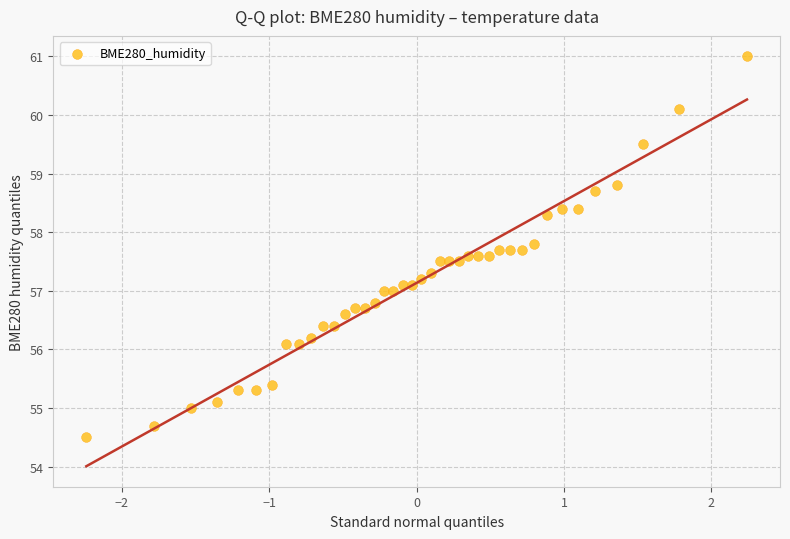

What is the range of X values (max minus min)?

4.5